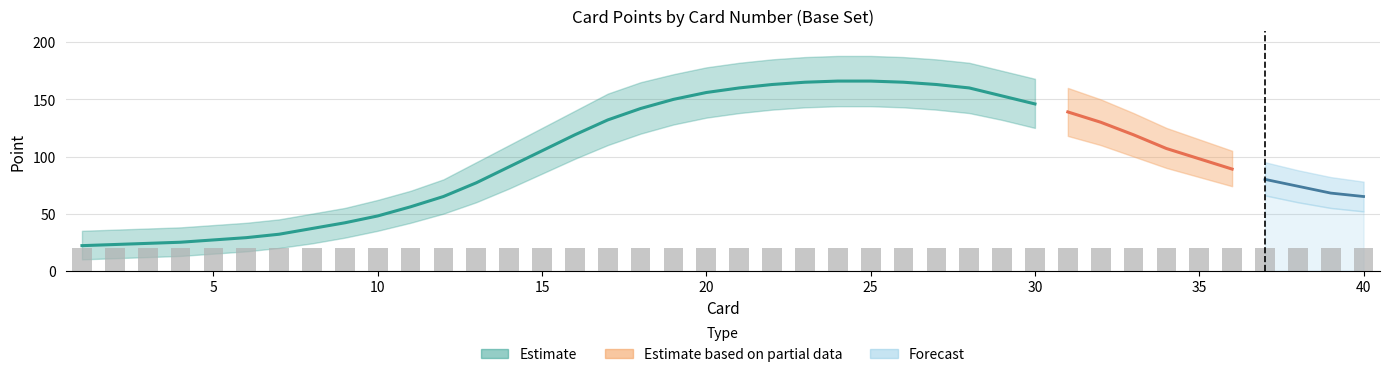

Are the bars grouped side by side (vs. stacked)?

Yes